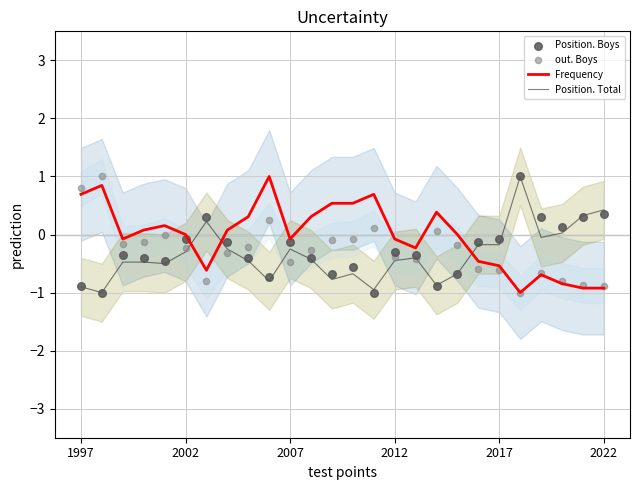

Which series contains the highest Y value?

Frequency